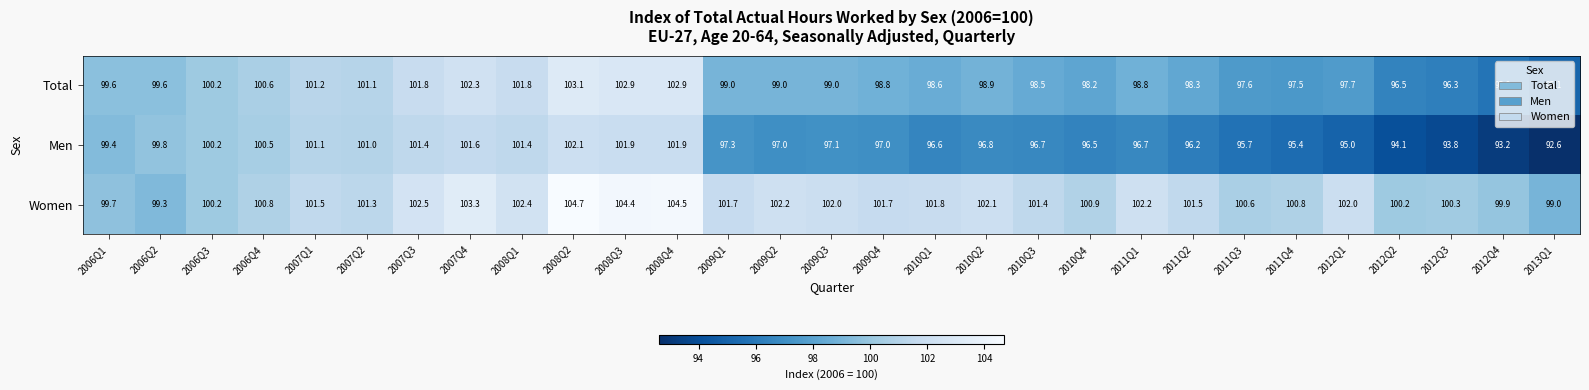

Which label corresponds to the largest value in the chart?

2008Q2